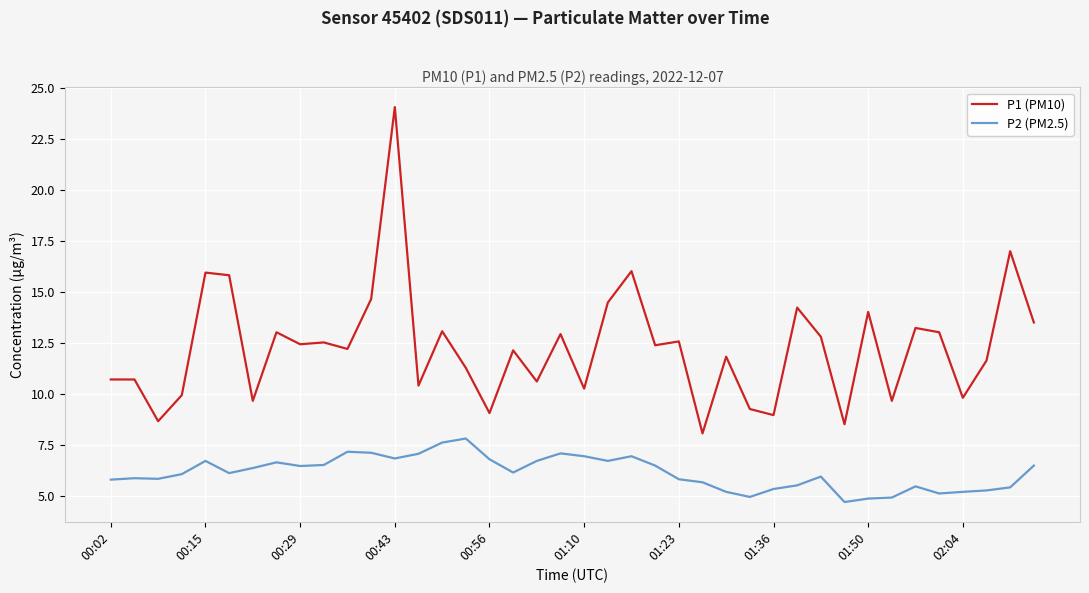

List the series in order of their overall mean, lowest first.

P2 (PM2.5), P1 (PM10)